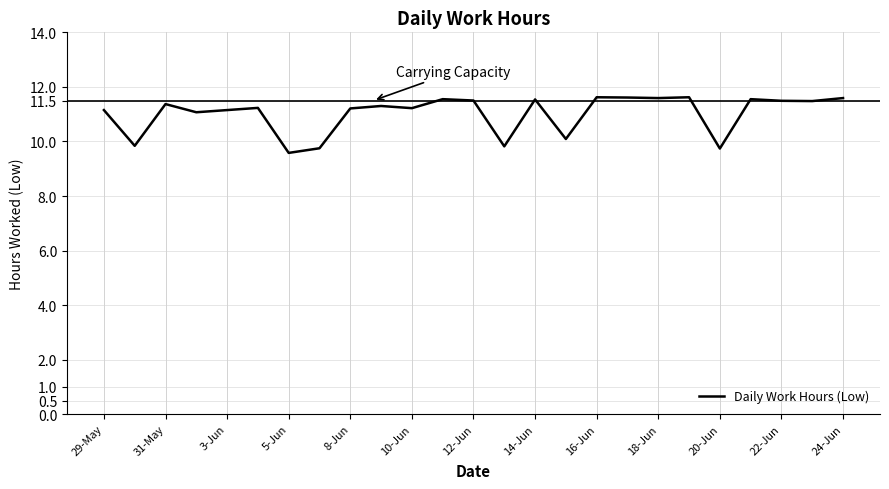

What is the difference between the maximum and minimum values?

2.0